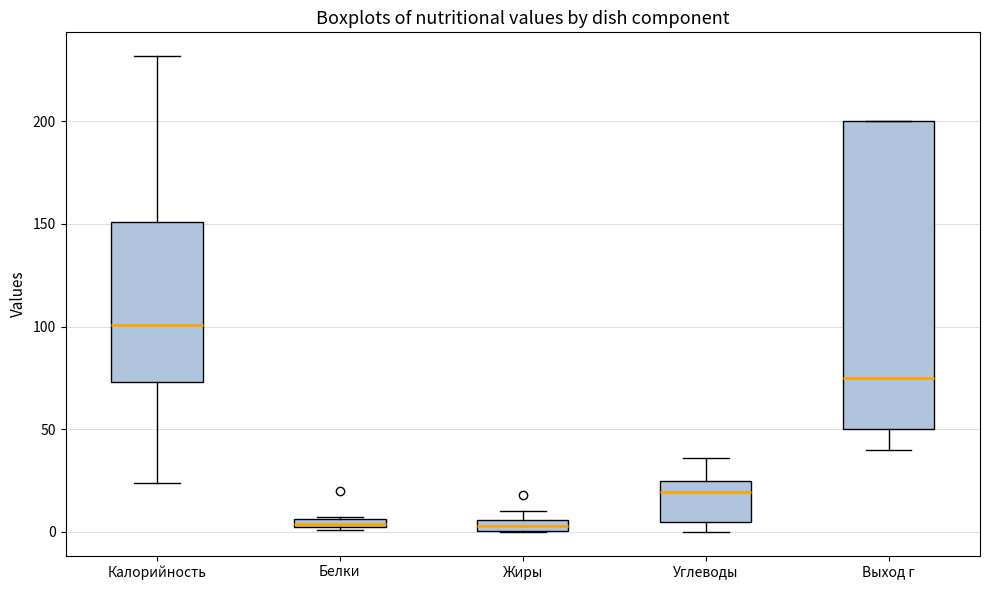

Which box is the tallest, from its lower edge to its upper edge?

Выход г